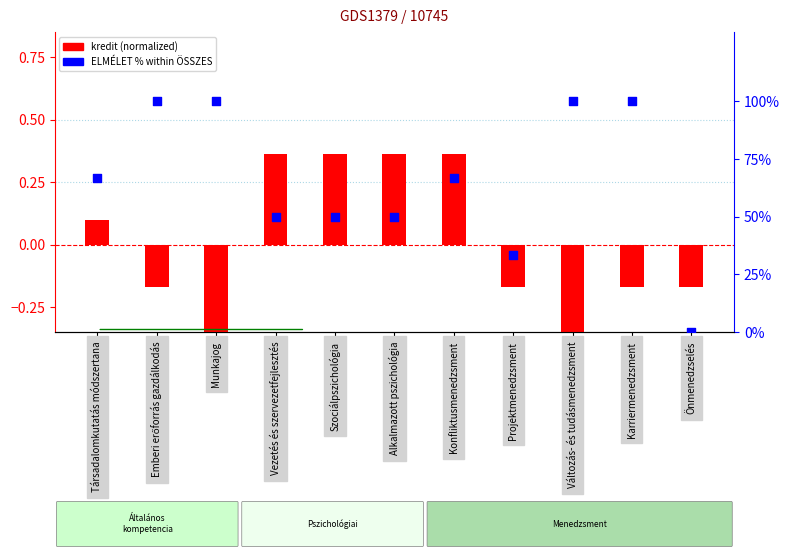

Which series has the largest total across all categories?

ELMÉLET %